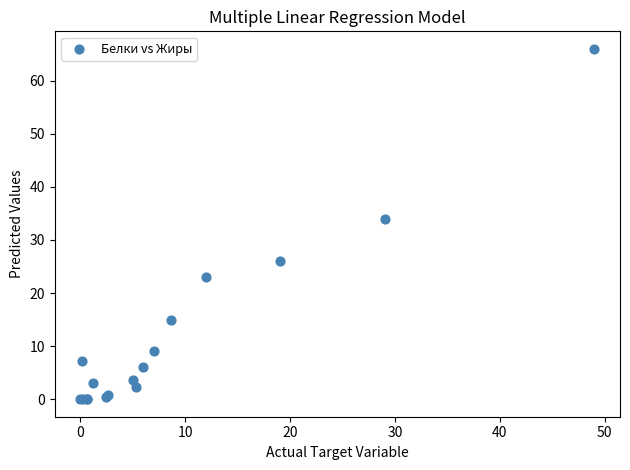

What Y value in the scatter plot is closest to 33?

34.0